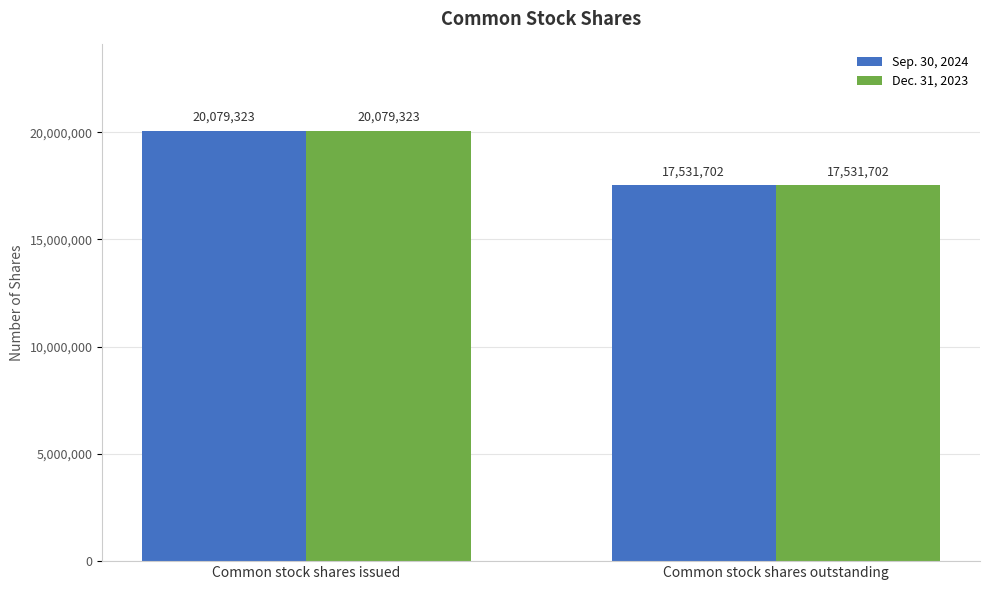

How many bars are there in total?

4